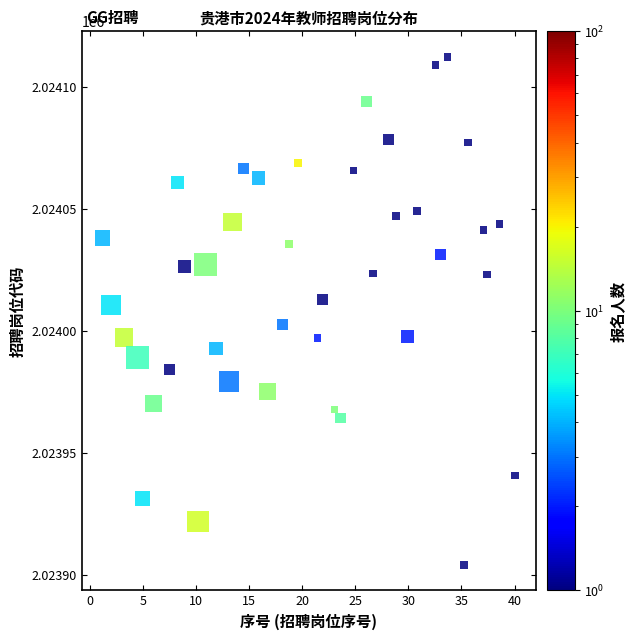

What is the range of X values (max minus min)?

38.9